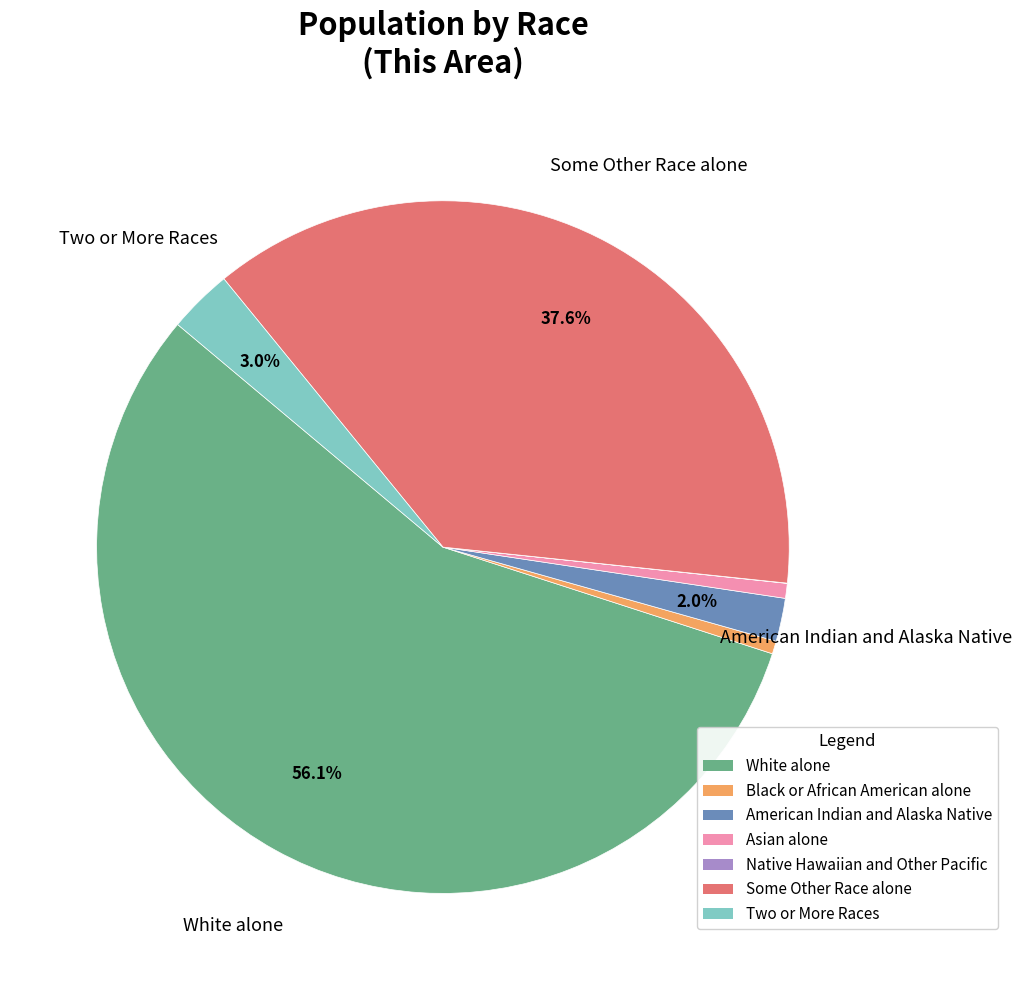

To the nearest percent, what portion does White alone represent?

56%